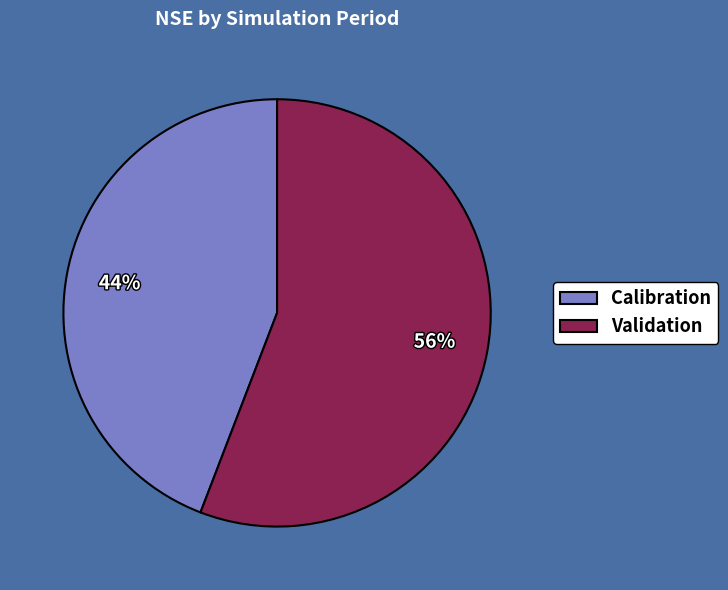

Which slice represents more than half of the pie?

Validation